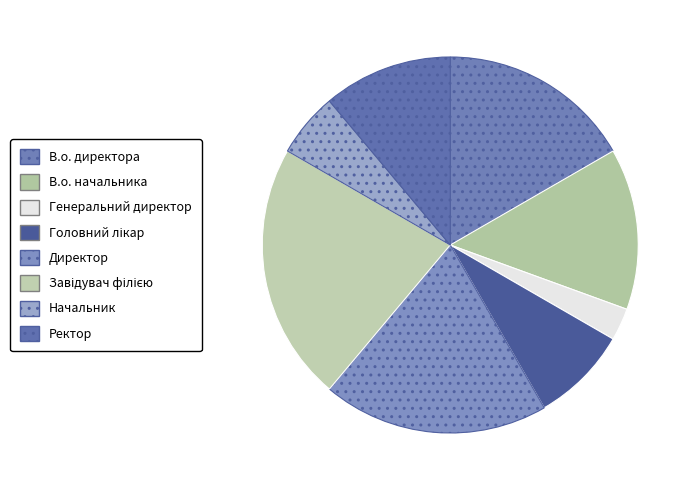

To the nearest percent, what percentage of the pie is Начальник?

6%